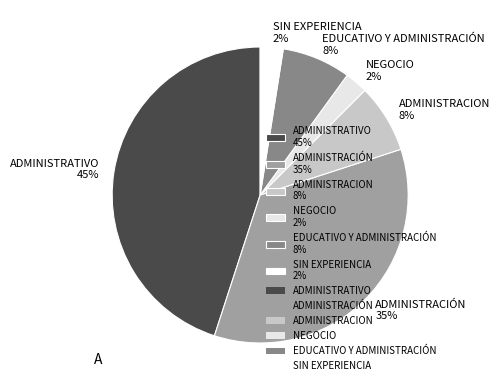

Which has a higher value, ADMINISTRACIÓN 35% or SIN EXPERIENCIA 2%?

ADMINISTRACIÓN 35%